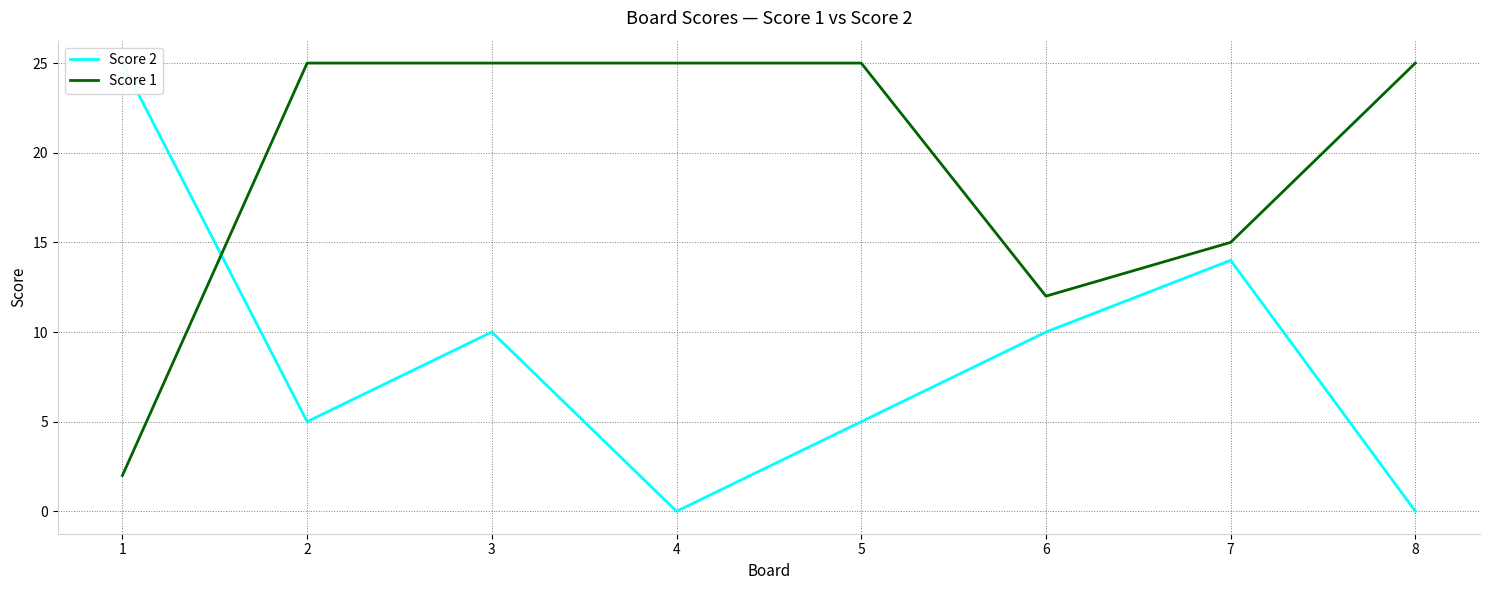

Which series has the largest total across all categories?

Score 1